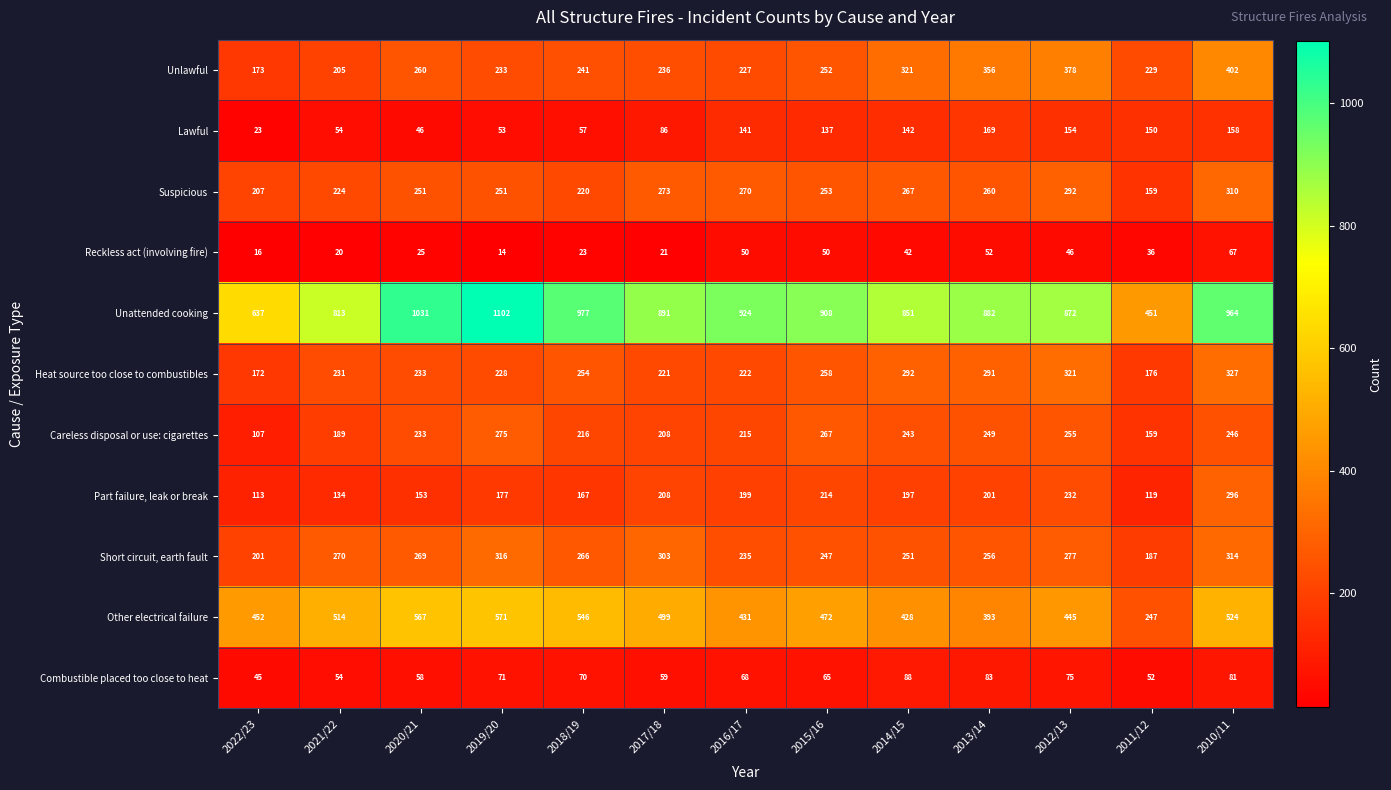

Is the value of Lawful at 2021/22 greater than the value of Heat source too close to combustibles at 2011/12?

No